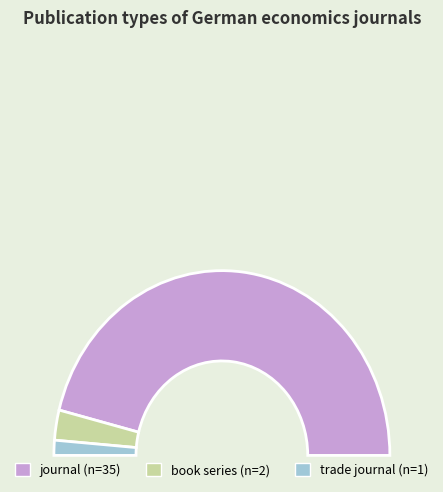

What percentage is the book series slice, to the nearest percent?

5%